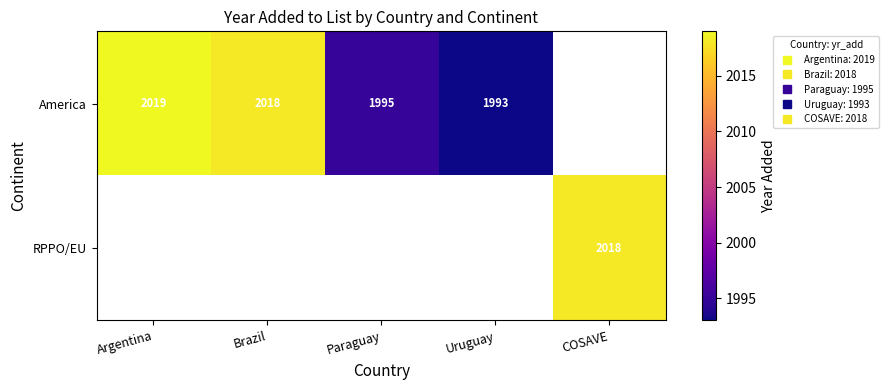

How many distinct data groups are displayed?

2